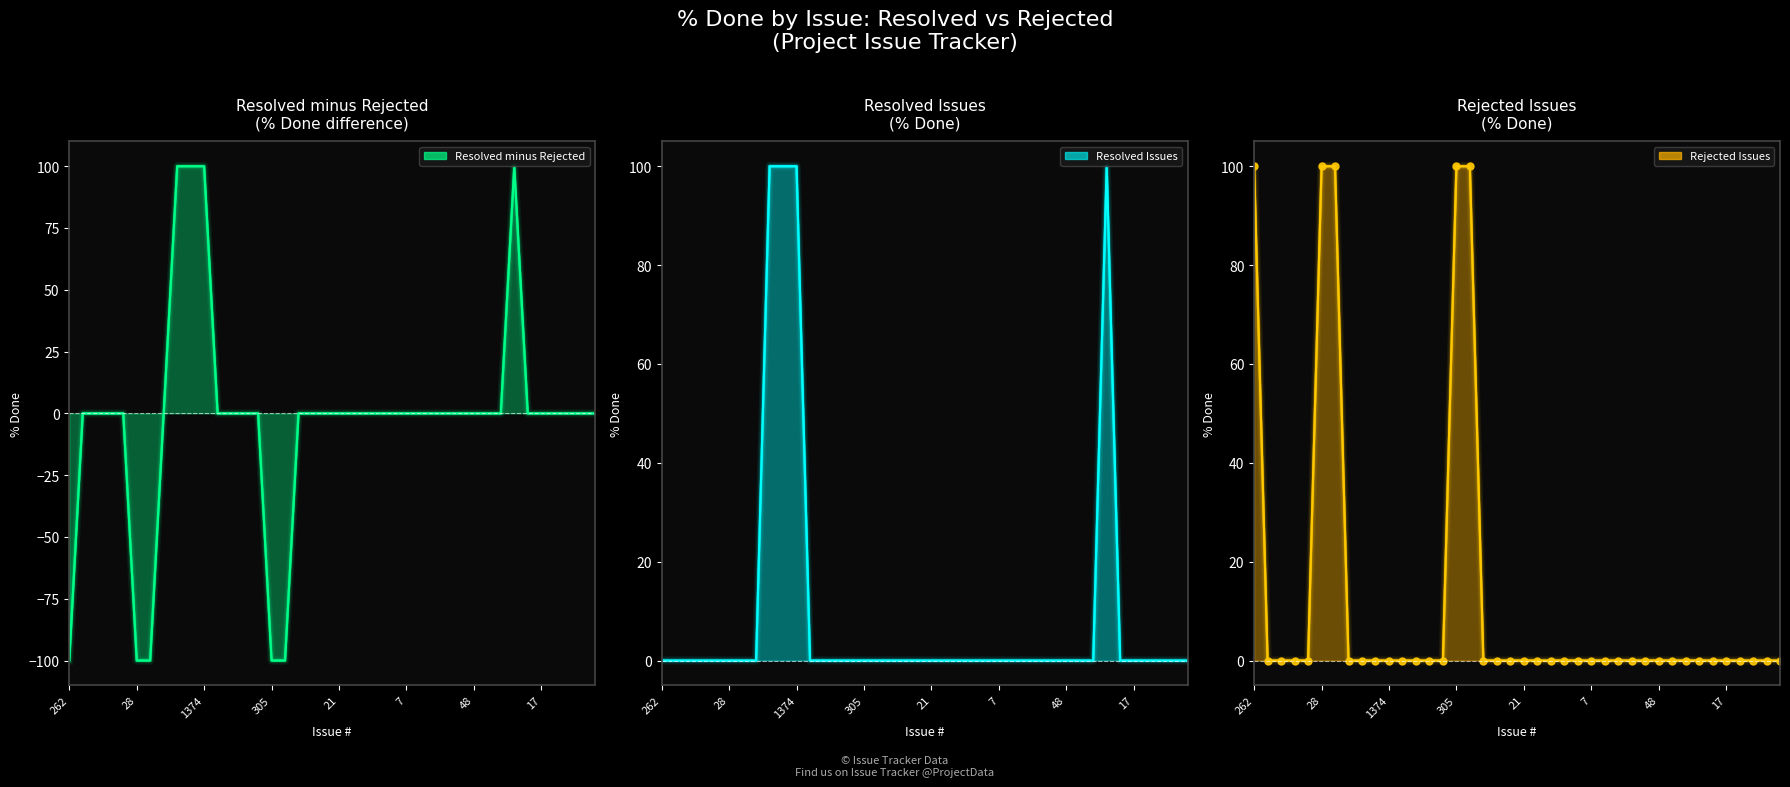

Reading right to left, what are all the values shown in this chart?

Resolved: 0	0	0	0	0	0	100	0	0	0	0	0	0	0	0	0	0	0	0	0	0	0	0	0	0	0	0	0	0	100	100	100	0	0	0	0	0	0	0	0
Rejected: 0	0	0	0	0	0	0	0	0	0	0	0	0	0	0	0	0	0	0	0	0	0	0	100	100	0	0	0	0	0	0	0	0	100	100	0	0	0	0	100